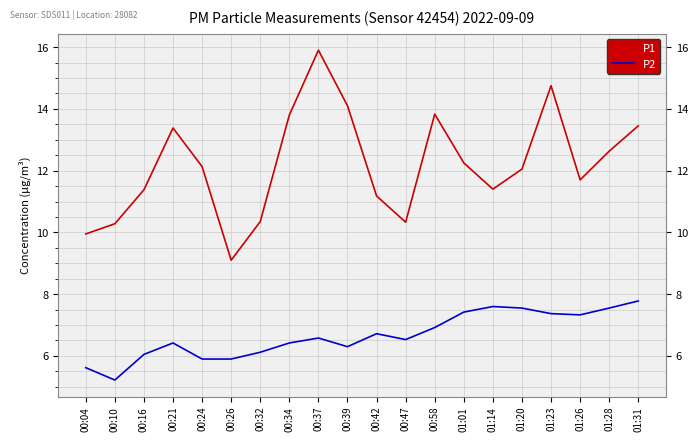

True or false: P2 and P1 intersect in this chart.

False